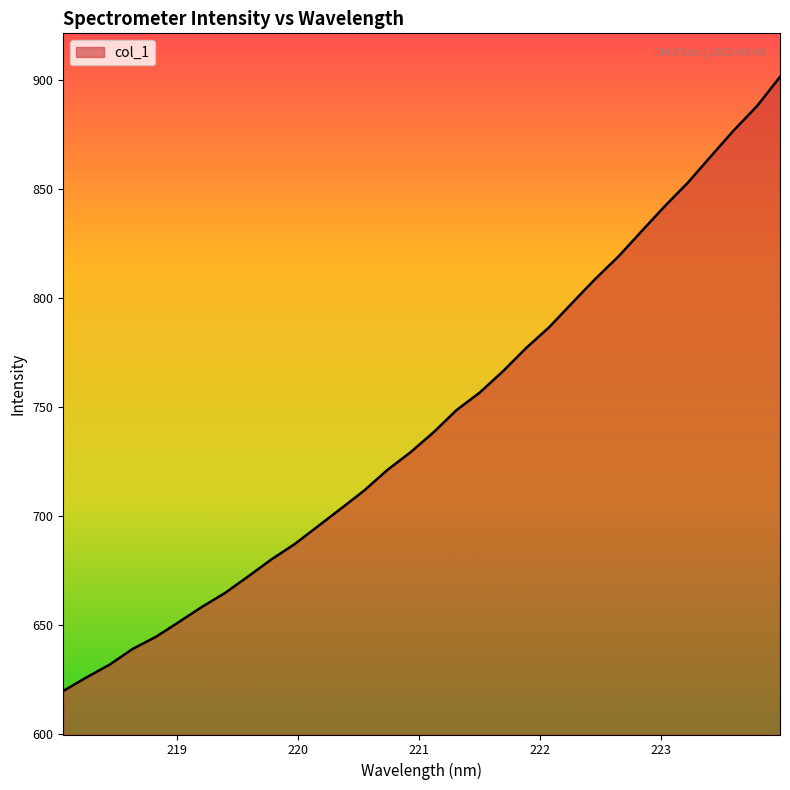

What is the sum of all values?

23792.0